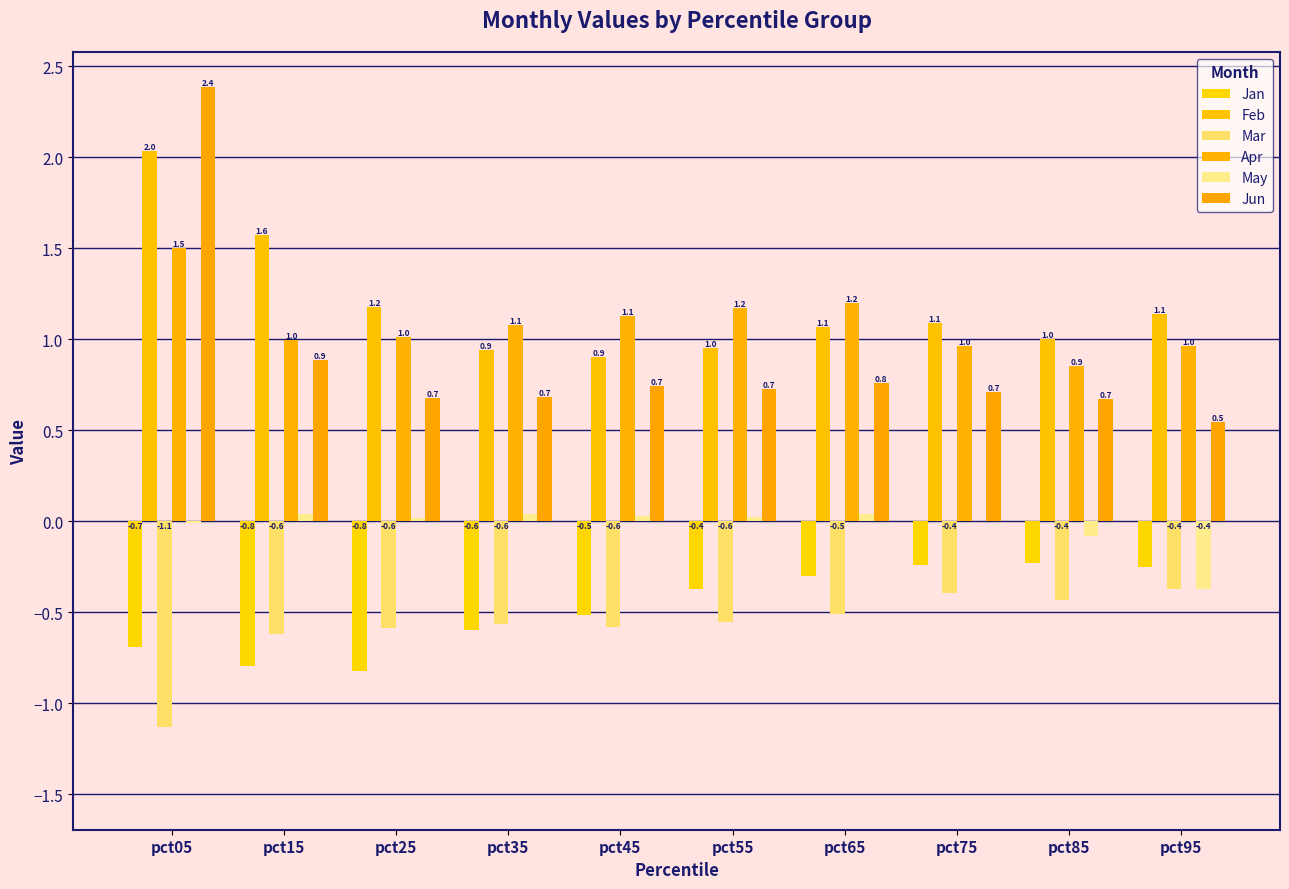

Between pct65 and pct05, which is larger?

pct65